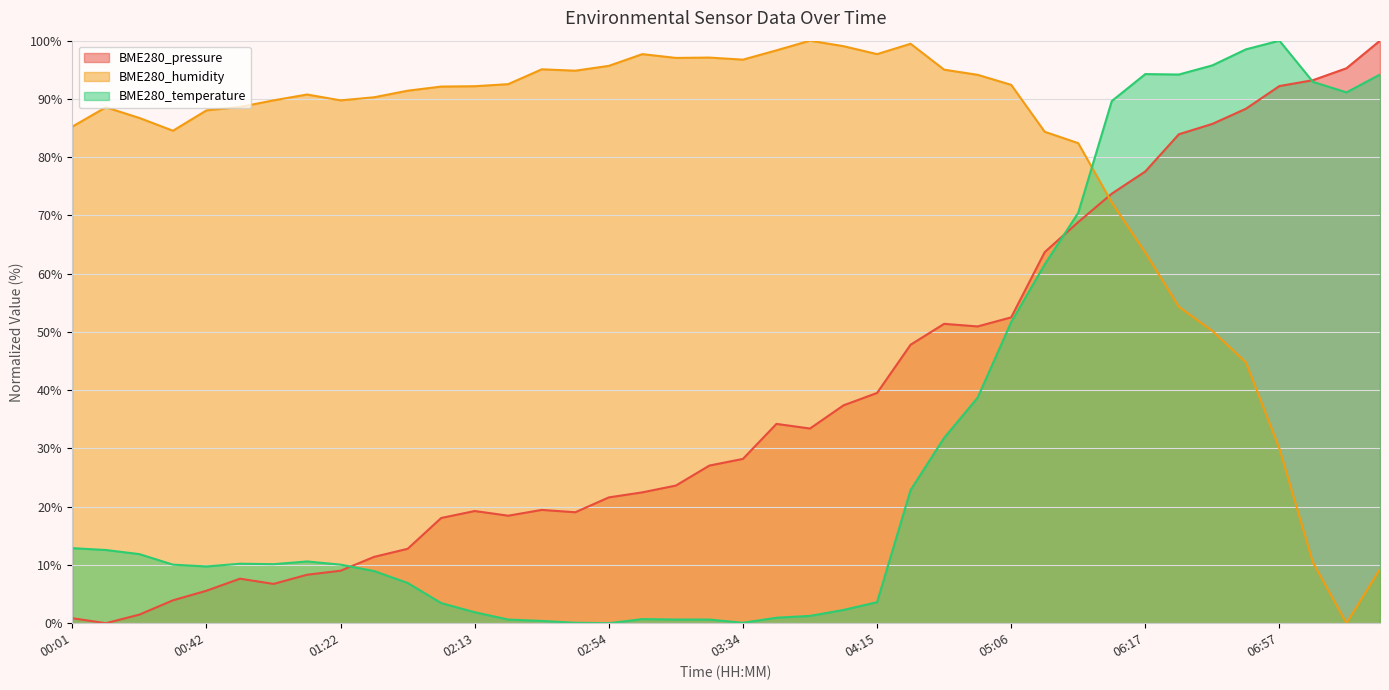

What is the maximum value shown in the chart?

100.0